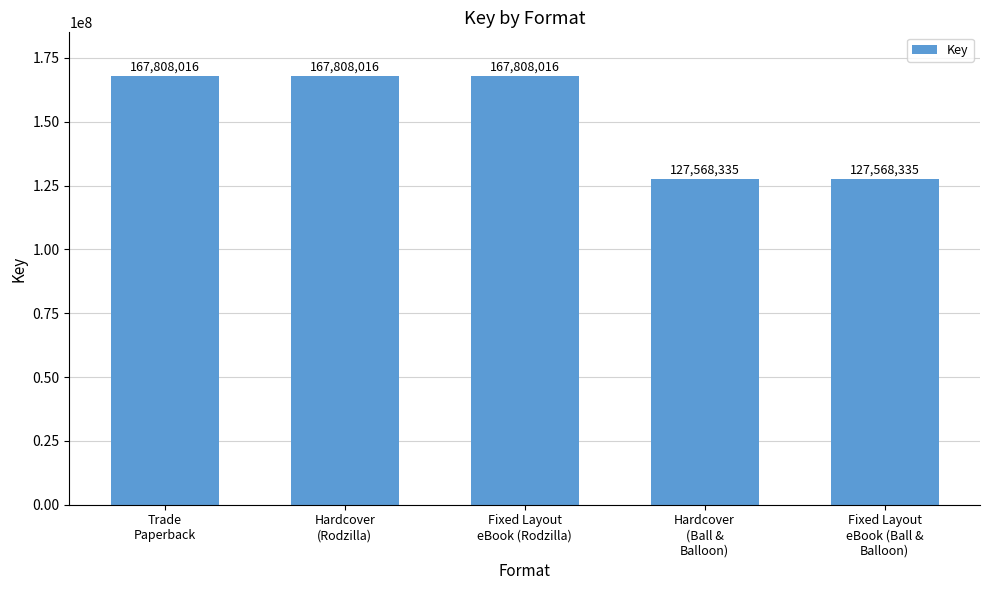

What is the smallest value displayed?

127568335